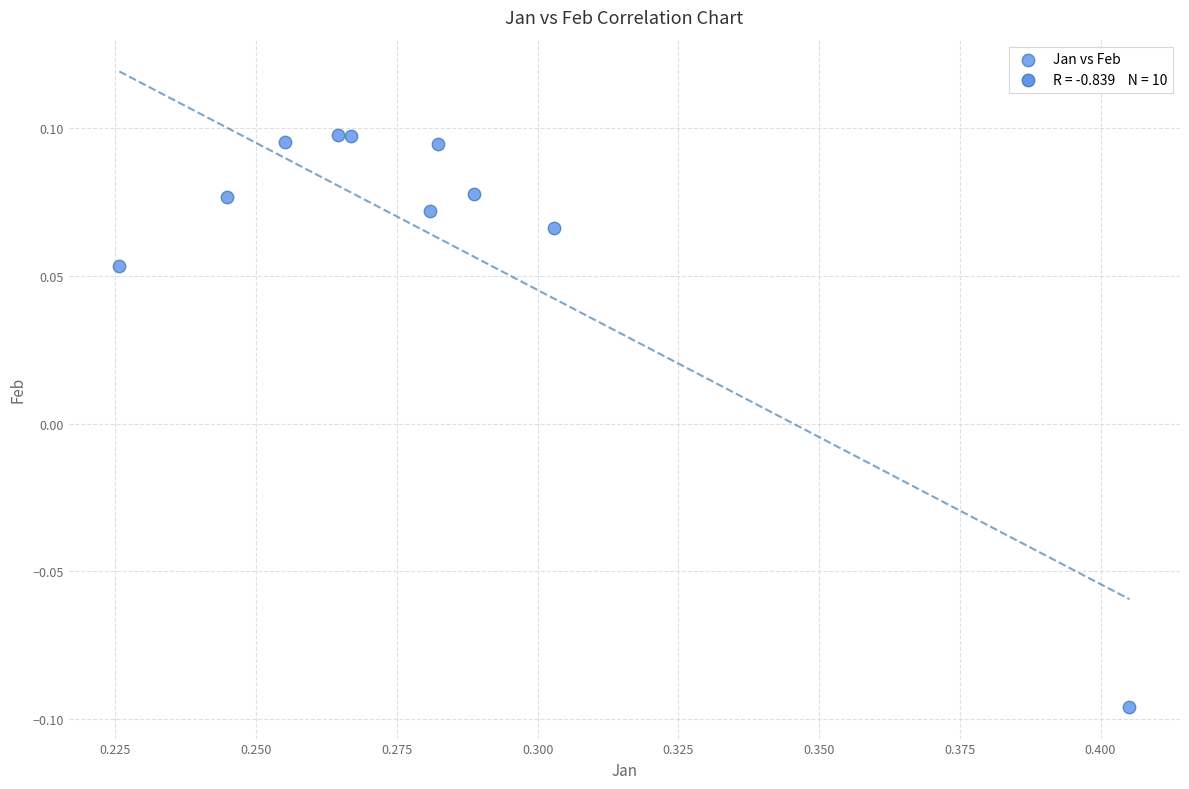

What is the average X value?

0.3